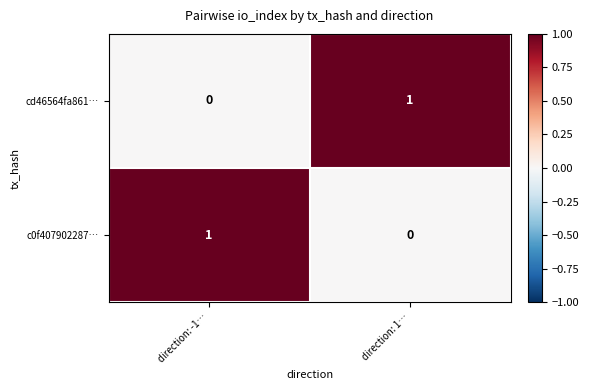

Reading right to left, list all the values displayed in this chart.

cd46564fa861…: 1	0
c0f407902287…: 0	1